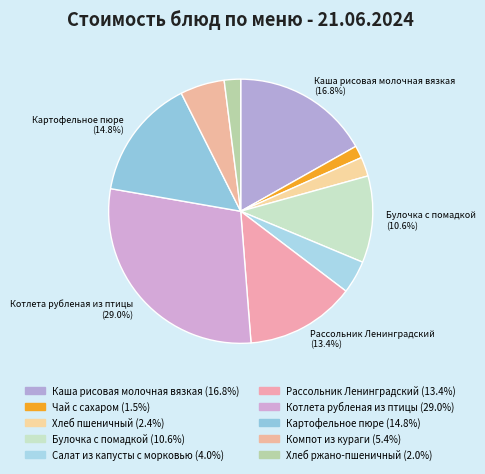

Count the number of slices in the pie.

10